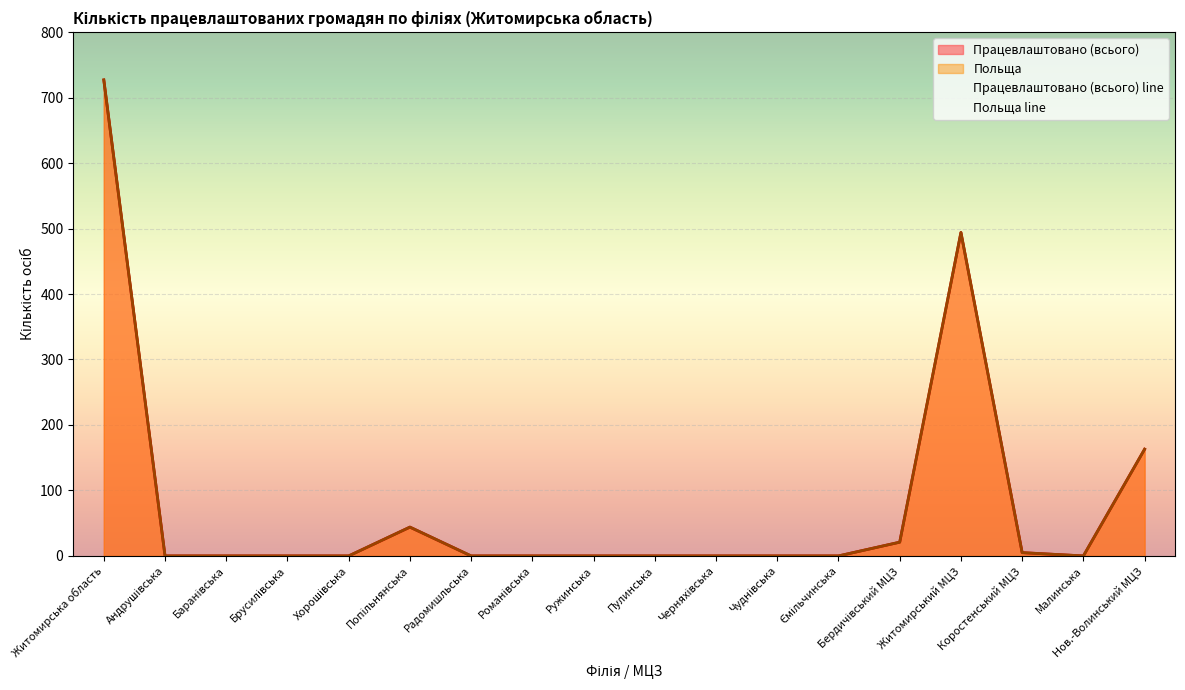

At Бердичівський МЦЗ, list the series in order from largest to smallest.

Працевлаштовано (всього) line, Польща line